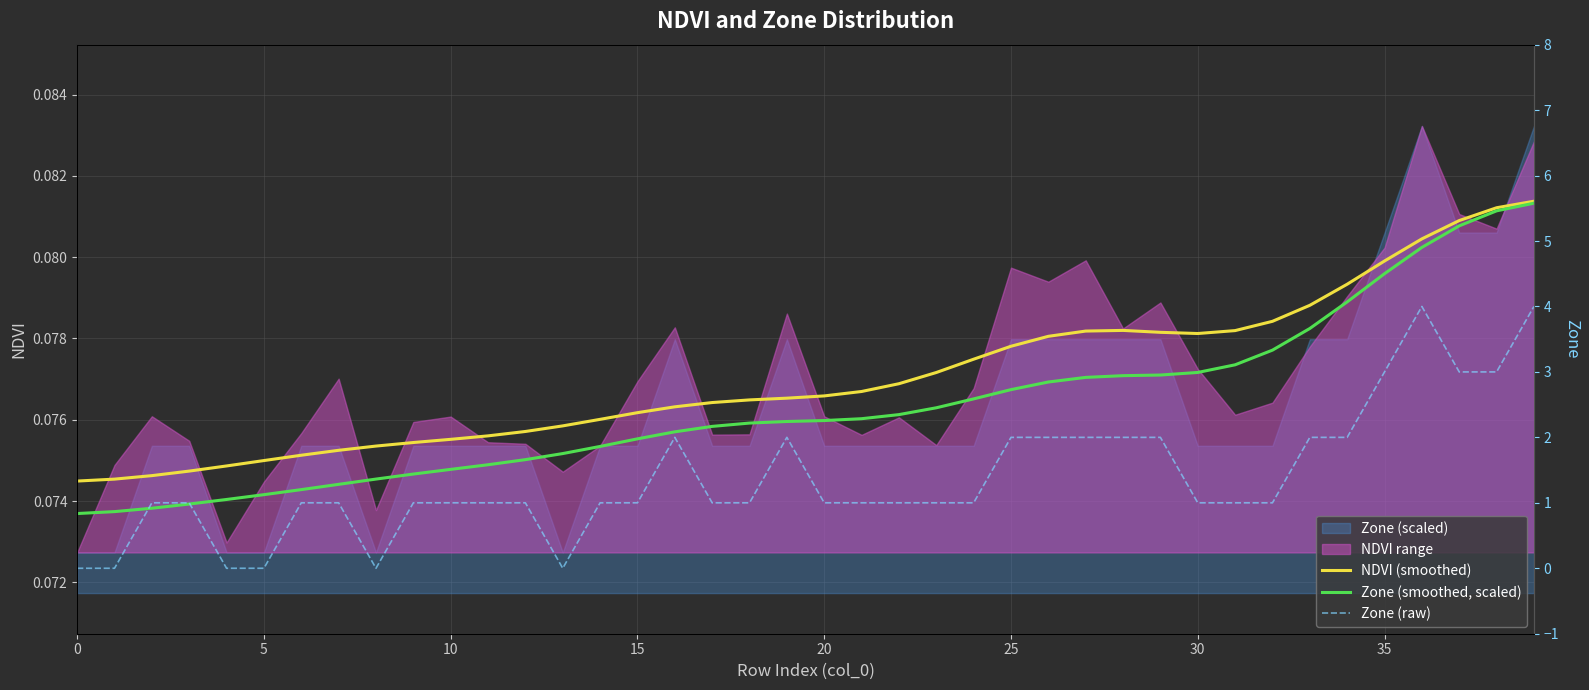

At which category is the sum across all series the highest?

39